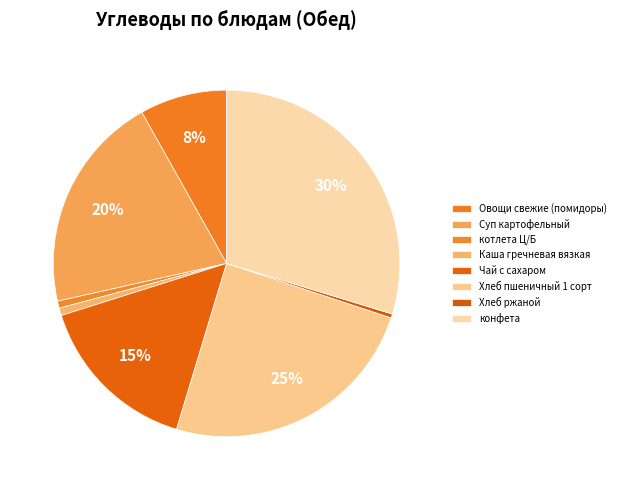

To the nearest percent, what is the combined percentage of Суп картофельный and Каша гречневая вязкая?

21%